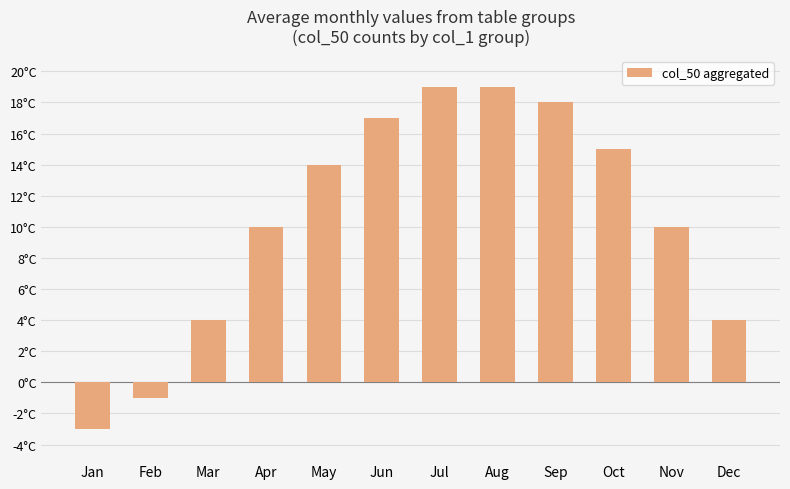

What is the change in value from Sep to Dec?

-14